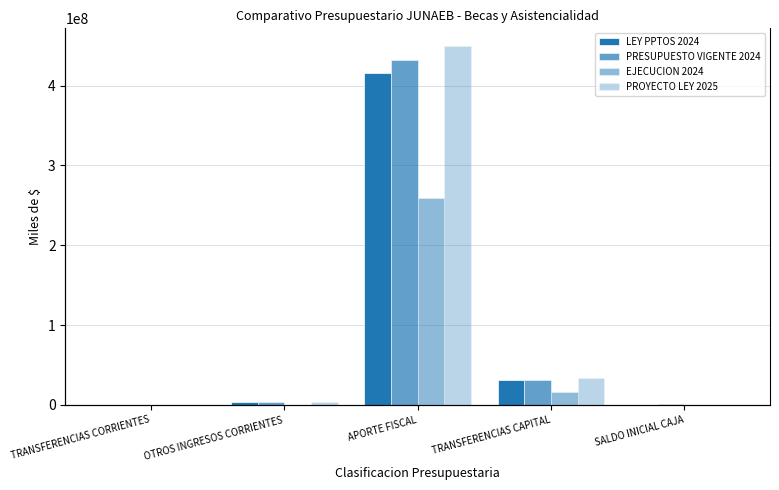

List the labels in order of PRESUPUESTO VIGENTE 2024 value, largest first.

APORTE FISCAL, TRANSFERENCIAS CAPITAL, OTROS INGRESOS CORRIENTES, SALDO INICIAL CAJA, TRANSFERENCIAS CORRIENTES